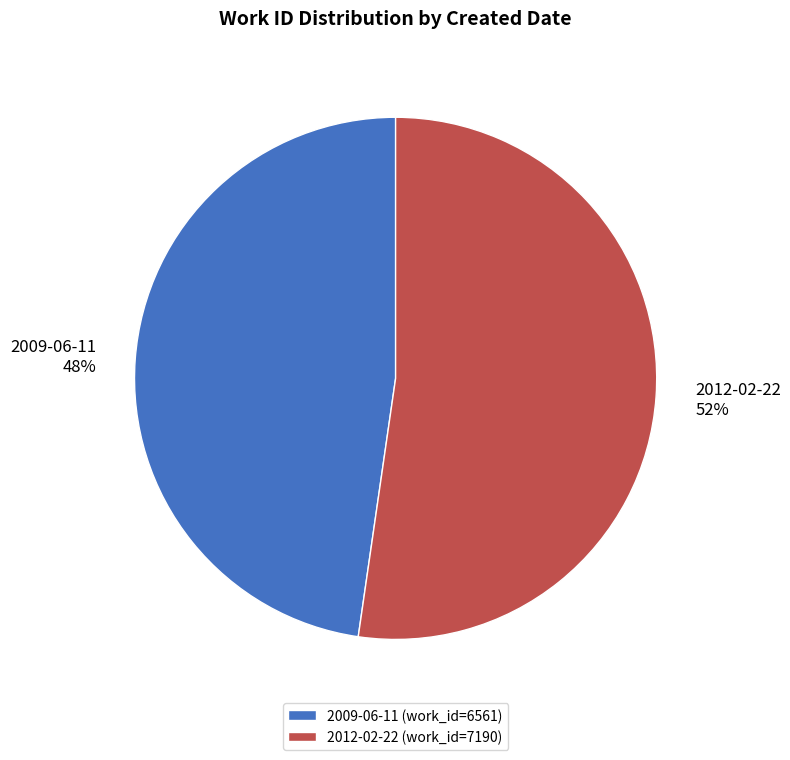

To the nearest percent, what is the average slice percentage?

50%